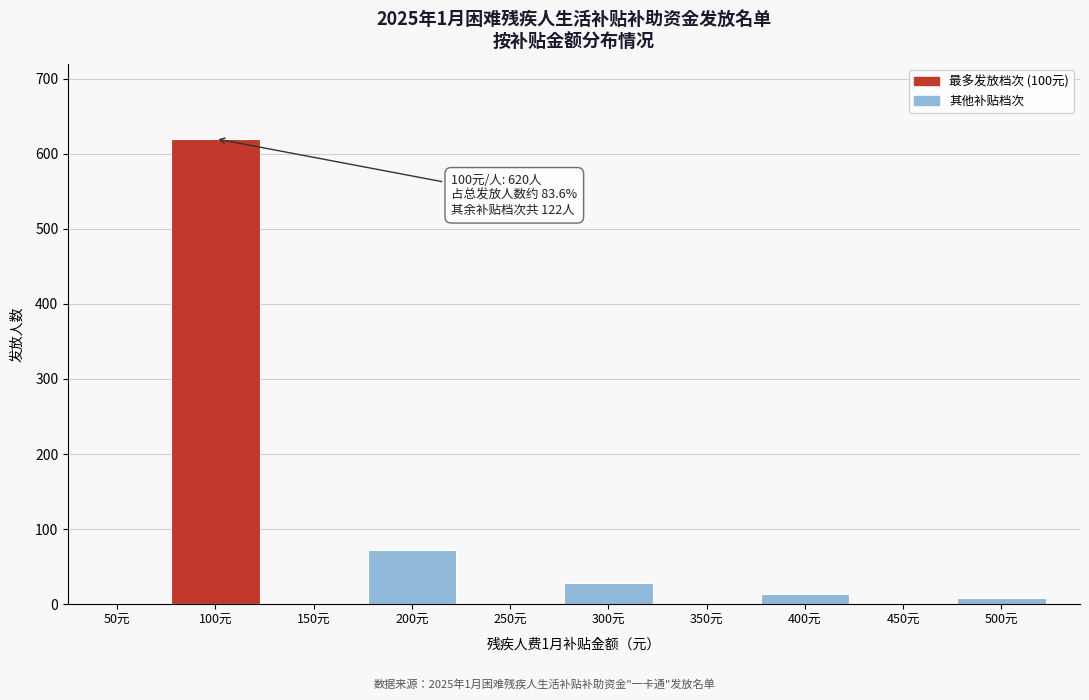

Which category has the highest value across all series?

100元